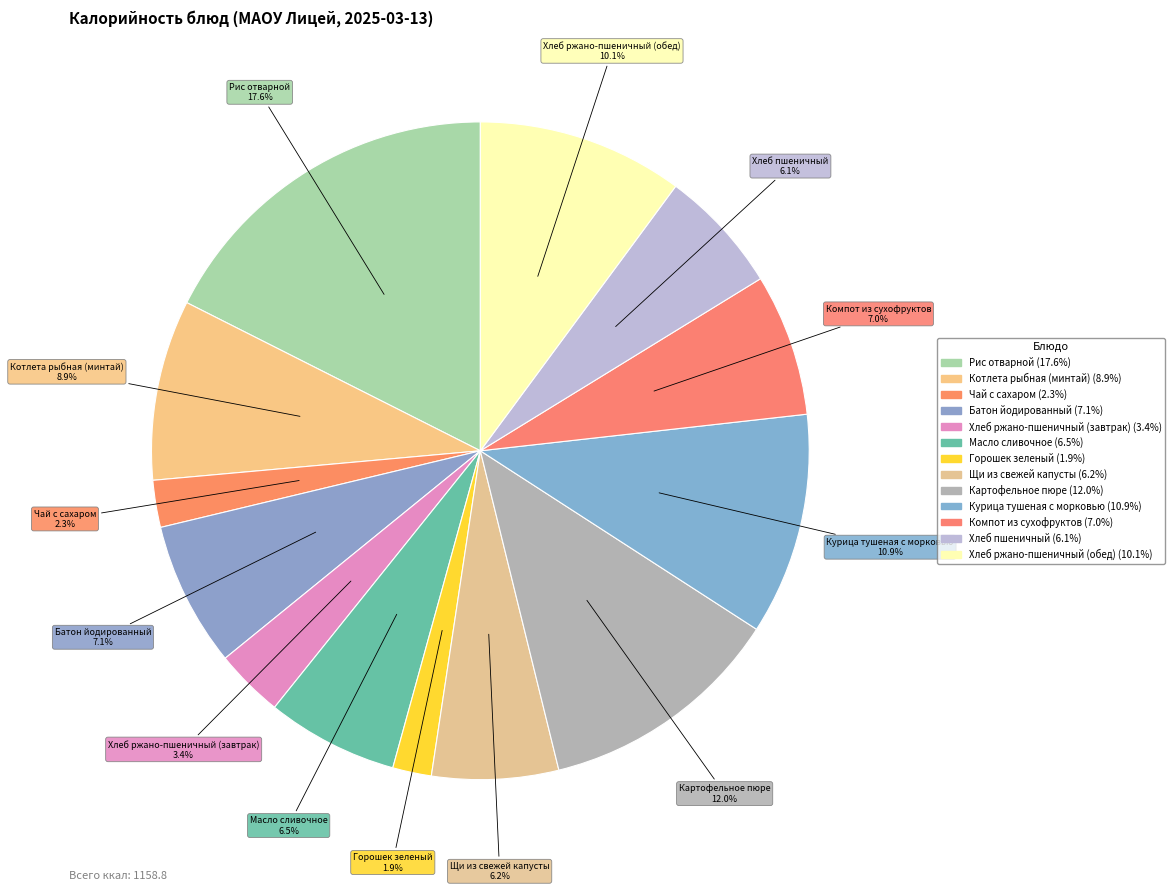

How many slices are in this pie chart?

13